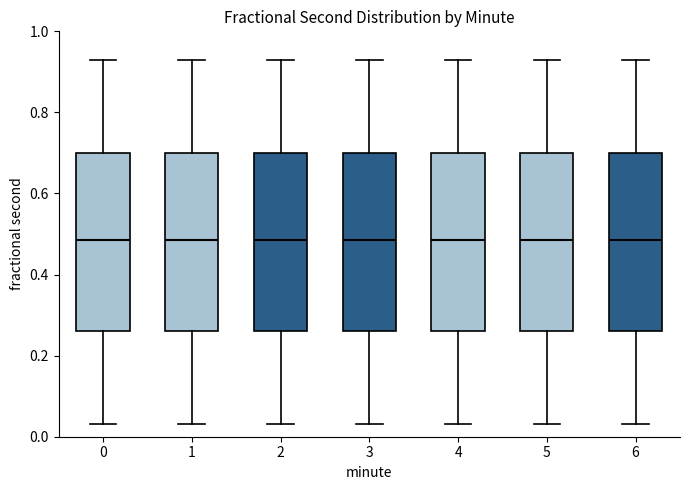

Reading left to right, transcribe this box plot: for each box, give where its median line is, the range the box spans, and where its two whiskers end, as read against the y-axis. The values are not printed on the chart, so give them approximately, as read against the axis.

0: median 0.48, box 0.26 to 0.70, whiskers 0.04 to 0.92
1: median 0.48, box 0.26 to 0.70, whiskers 0.04 to 0.92
2: median 0.48, box 0.26 to 0.70, whiskers 0.04 to 0.92
3: median 0.48, box 0.26 to 0.70, whiskers 0.04 to 0.92
4: median 0.48, box 0.26 to 0.70, whiskers 0.04 to 0.92
5: median 0.48, box 0.26 to 0.70, whiskers 0.04 to 0.92
6: median 0.48, box 0.26 to 0.70, whiskers 0.04 to 0.92